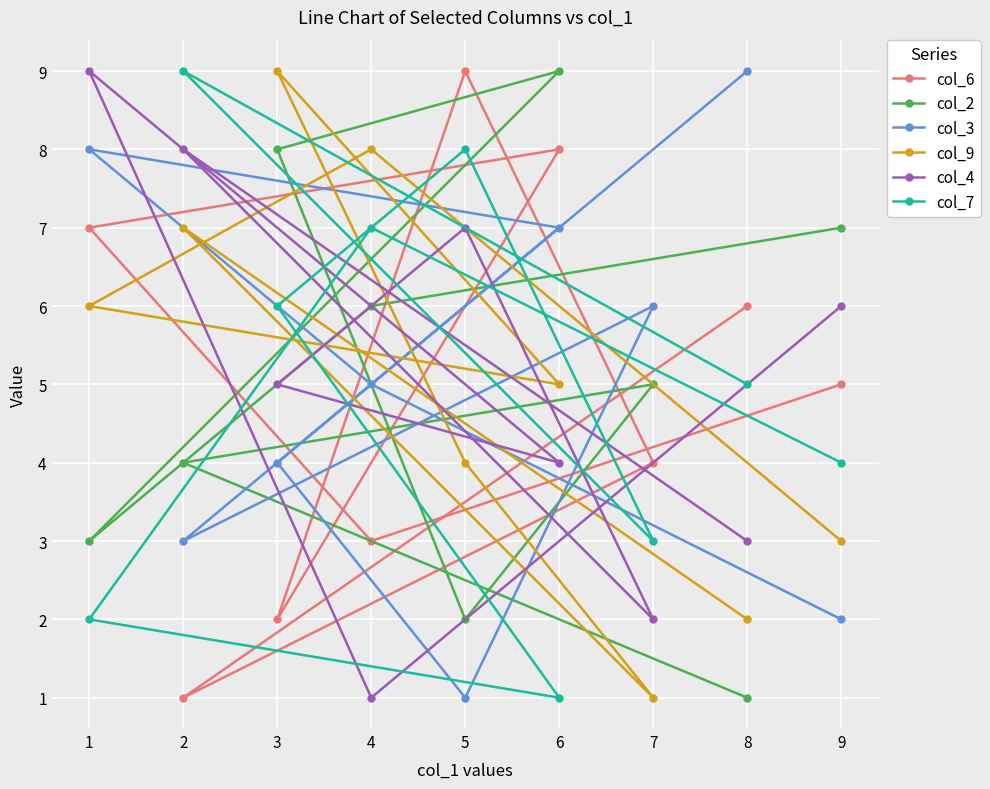

What is the average value of the col_7 series?

5